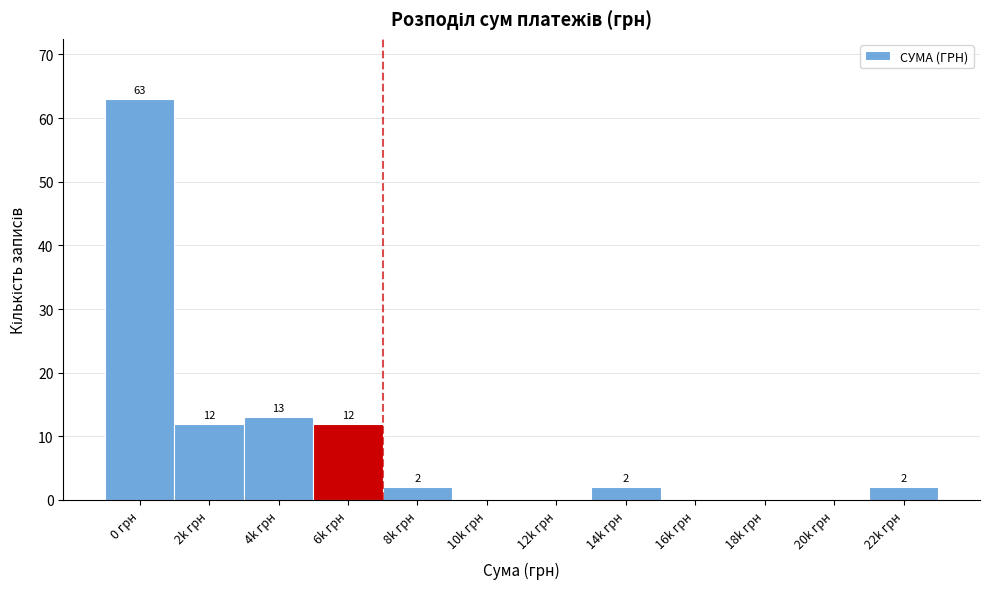

Reading left to right, extract all data points from this chart.

0 грн=63	2k грн=12	4k грн=13	6k грн=12	8k грн=2	10k грн=0	12k грн=0	14k грн=2	16k грн=0	18k грн=0	20k грн=0	22k грн=2